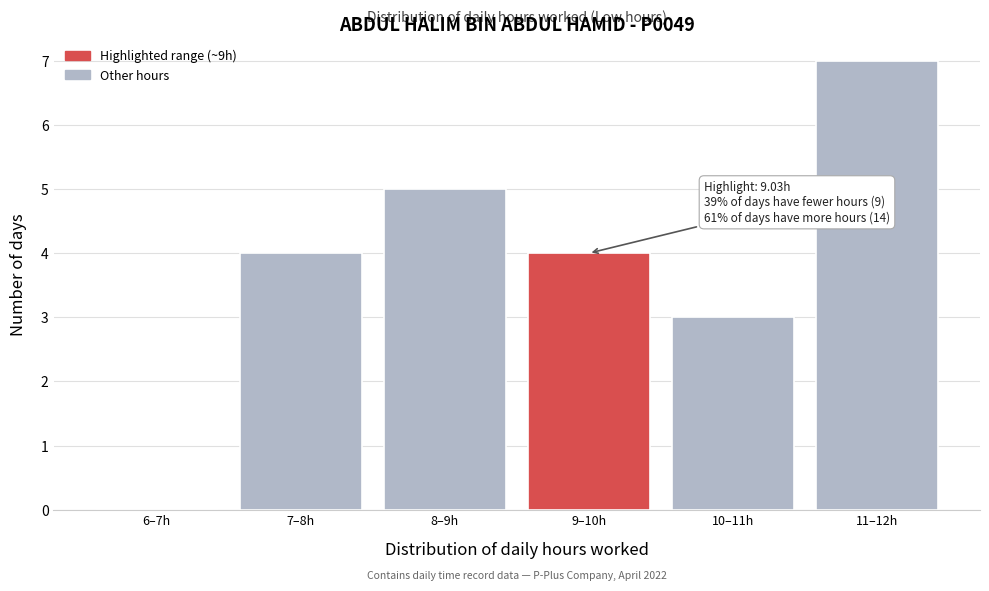

Reading left to right, what are all the values shown in this chart?

6–7h=0	7–8h=4	8–9h=5	9–10h=4	10–11h=3	11–12h=7